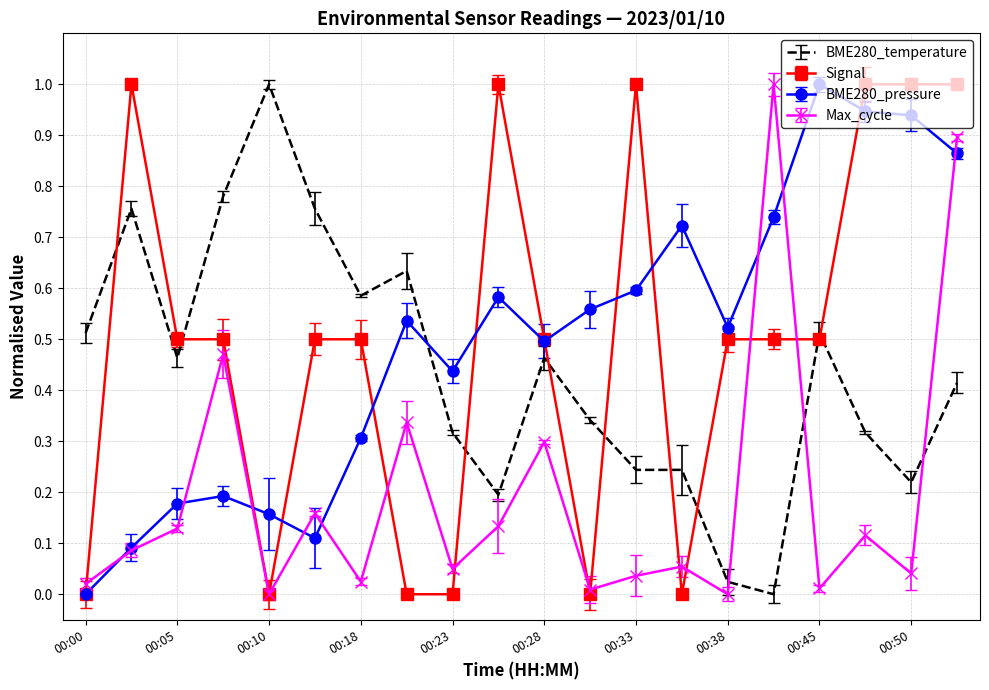

Which category has the highest value across all series?

00:10